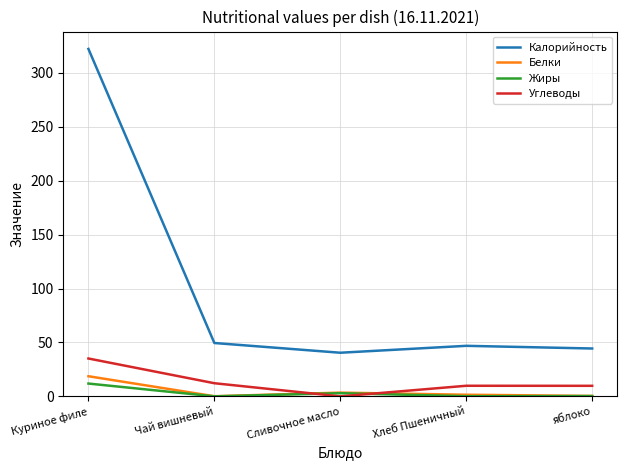

Which category has the highest value across all series?

Куриное филе